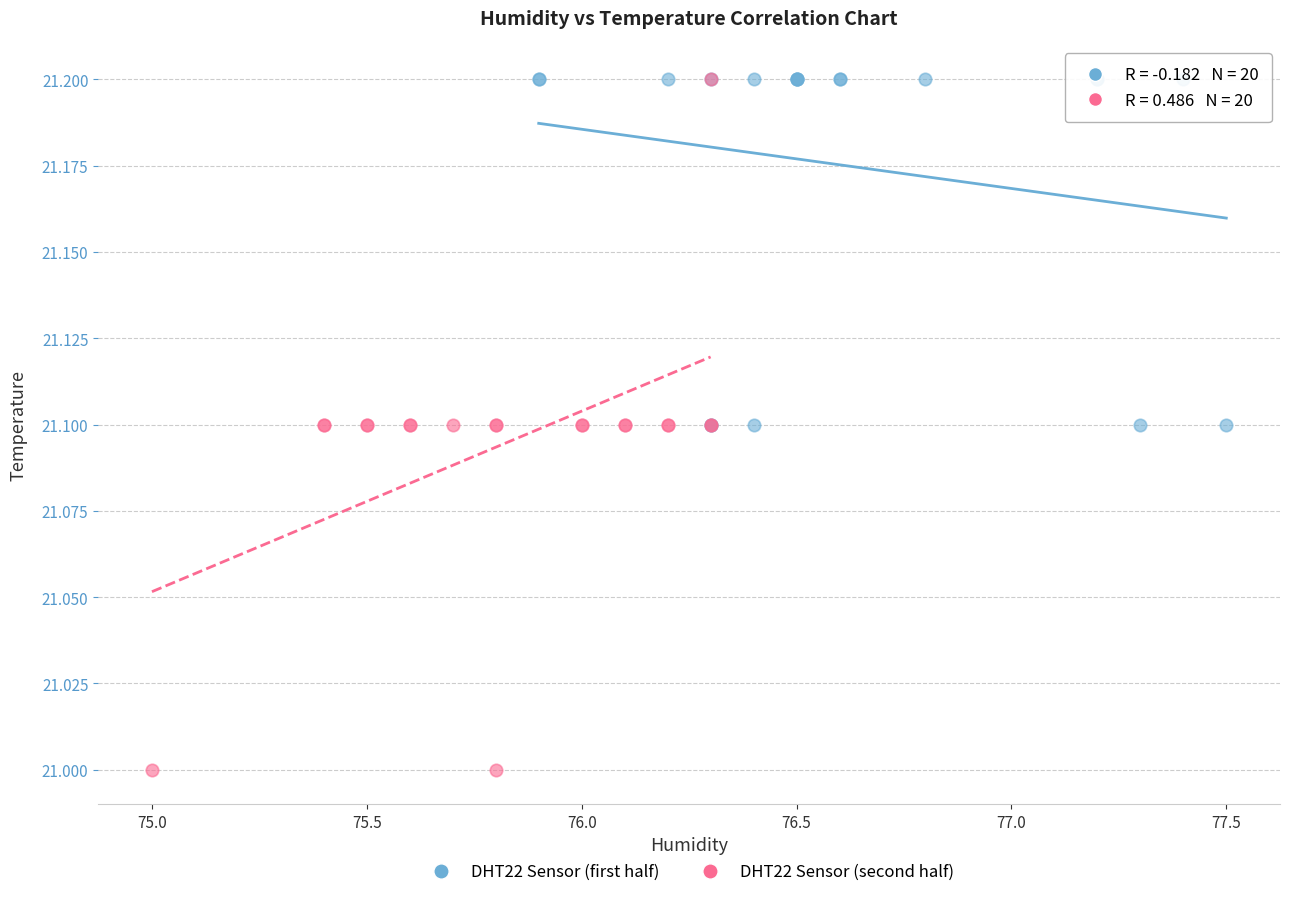

Which series reaches the minimum Y coordinate?

DHT22 Sensor (second half)